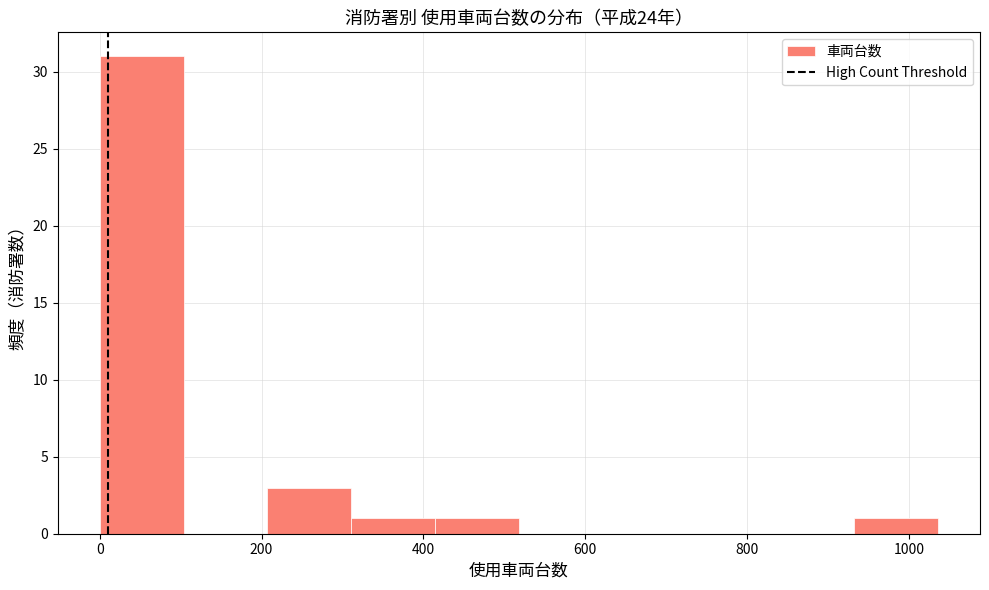

What is the height of the bar covering 940 to 1040 on the x-axis? Neither the bar edges nor the heights are printed on the chart, so give them approximately, as read against the axes.

1